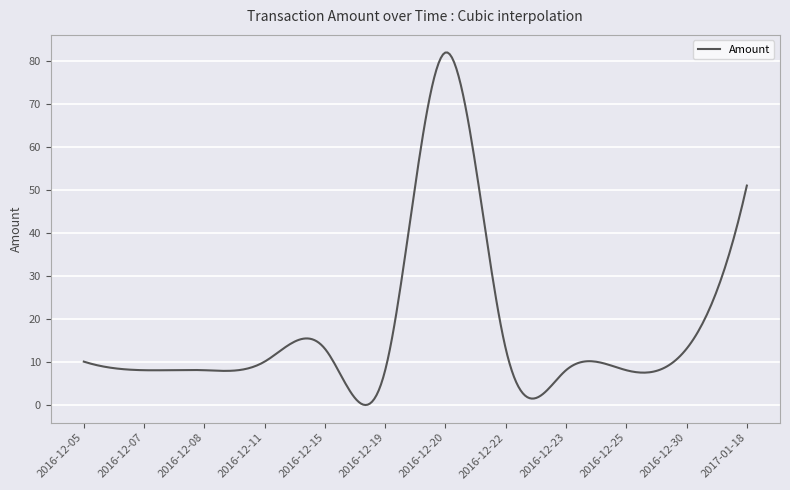

What is the greatest value displayed?

82.0